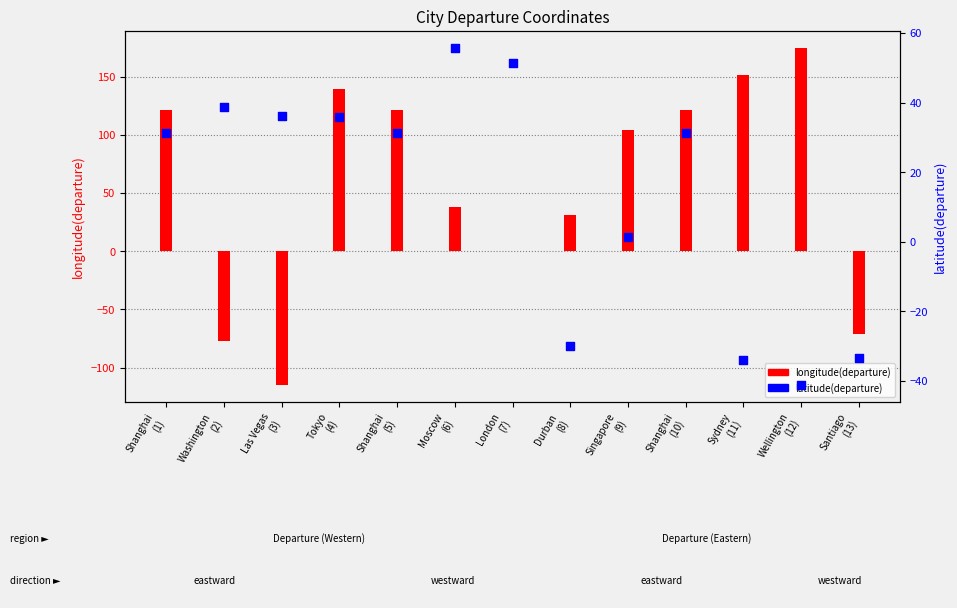

Which series contains the highest Y value?

longitude(departure)